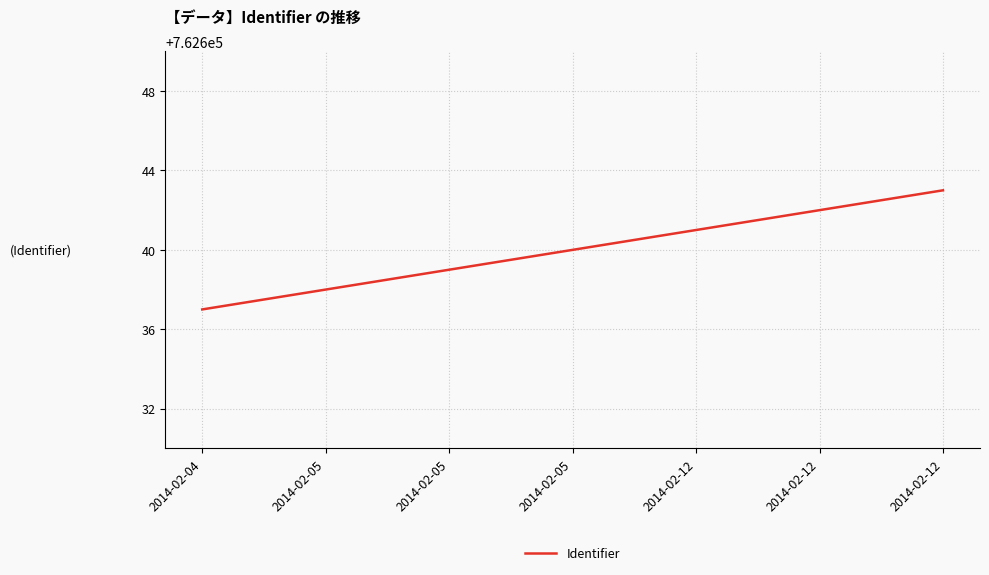

What is the difference between the maximum and minimum values?

6